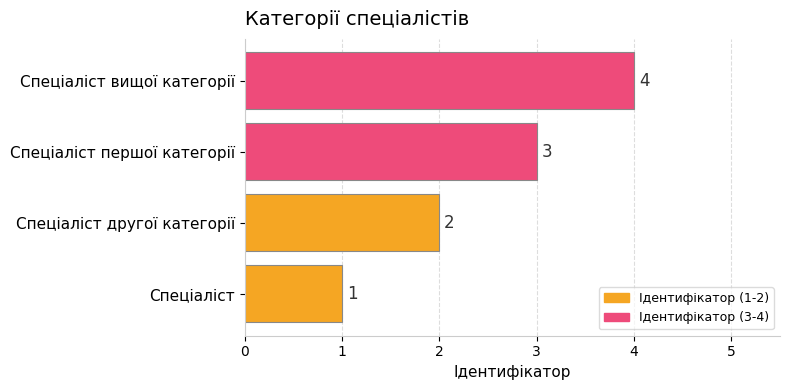

True or false: the data shows 1 at Спеціаліст.

True